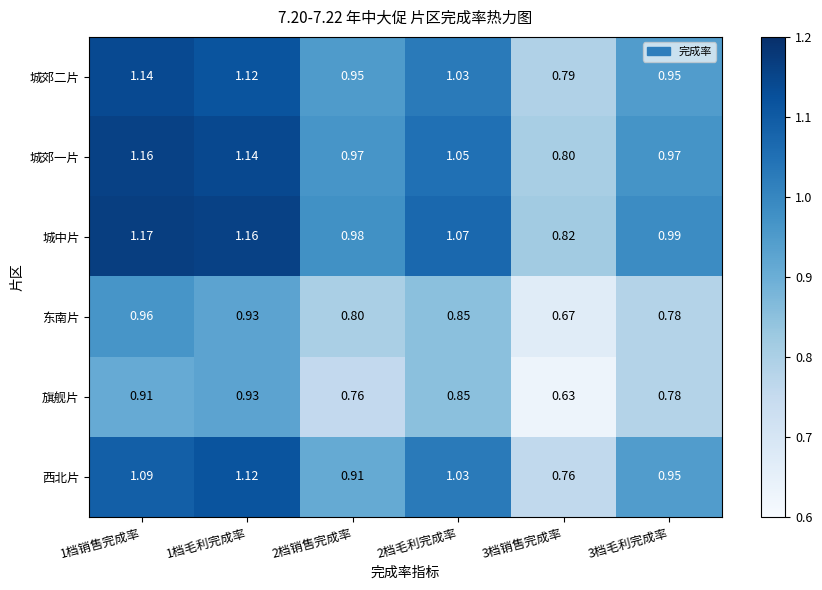

What is the total value across all series at 1档销售完成率?

6.4